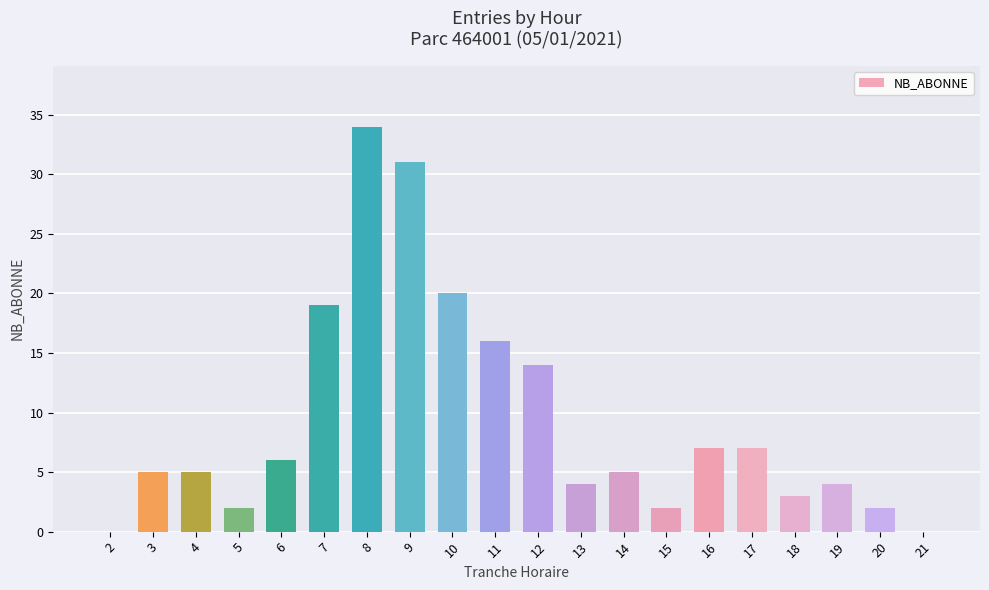

How many categories are shown in the chart?

20